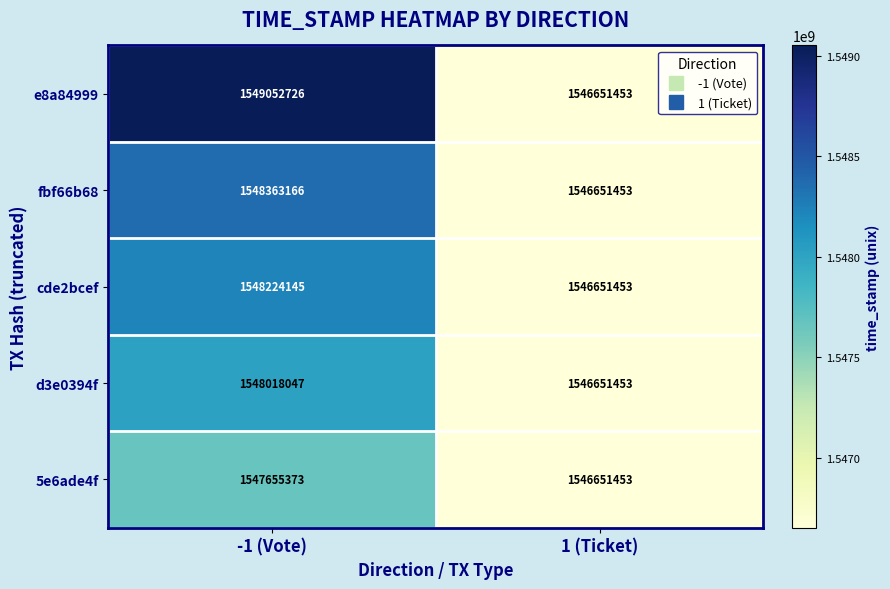

Reading right to left, extract all data points from this chart.

e8a84999: 1546651453	1549052726
fbf66b68: 1546651453	1548363166
cde2bcef: 1546651453	1548224145
d3e0394f: 1546651453	1548018047
5e6ade4f: 1546651453	1547655373